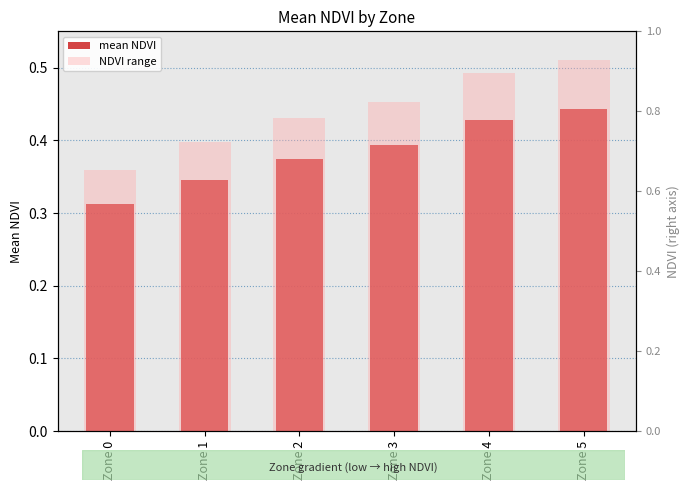

What is the greatest value displayed?

0.5